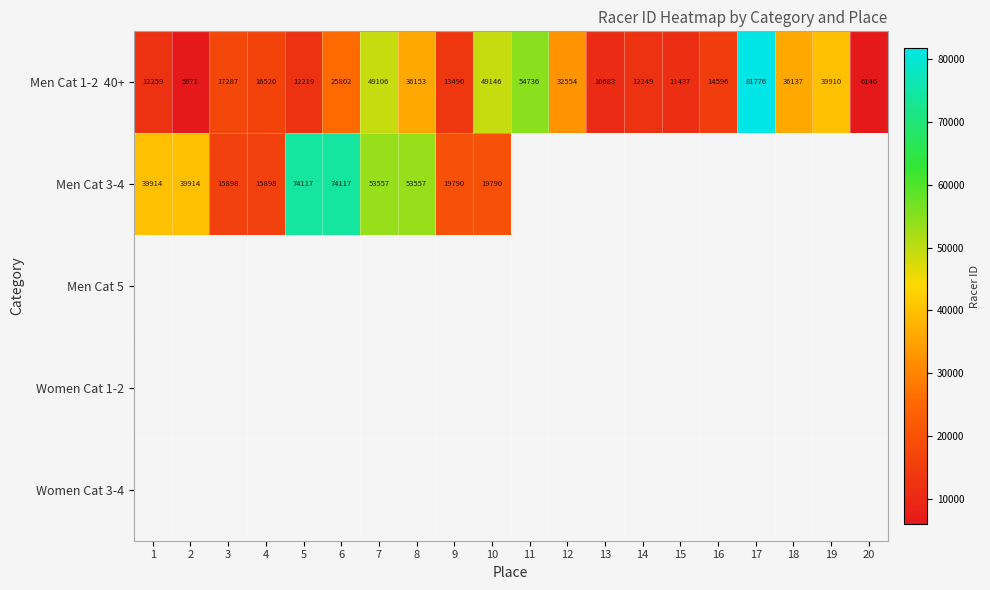

List the series in order of their peak value, highest first.

Men Cat 1-2 40+, Men Cat 3-4, Men Cat 5, Women Cat 1-2, Women Cat 3-4